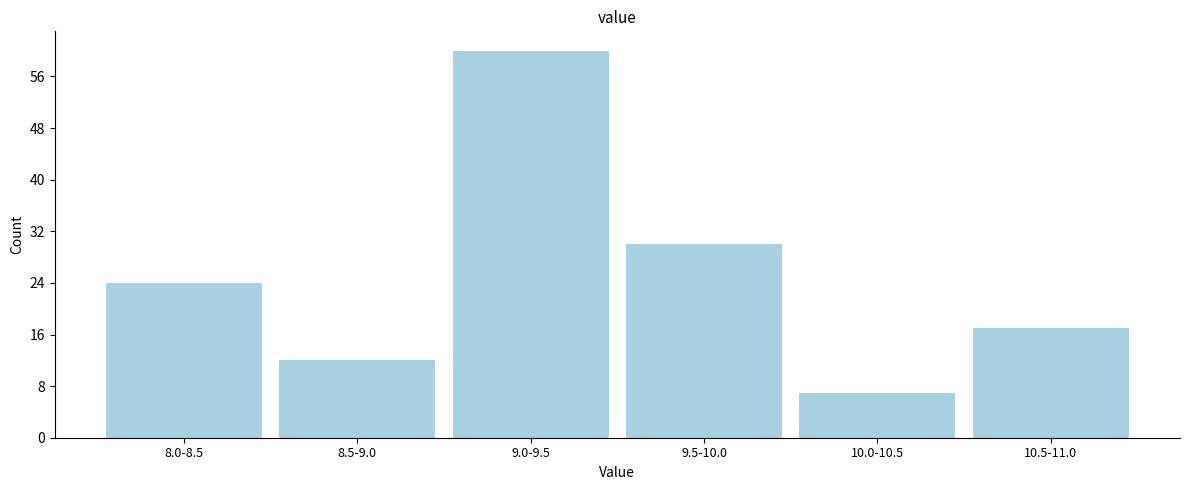

Reading left to right, transcribe all the data shown in this chart.

24	12	60	30	7	17